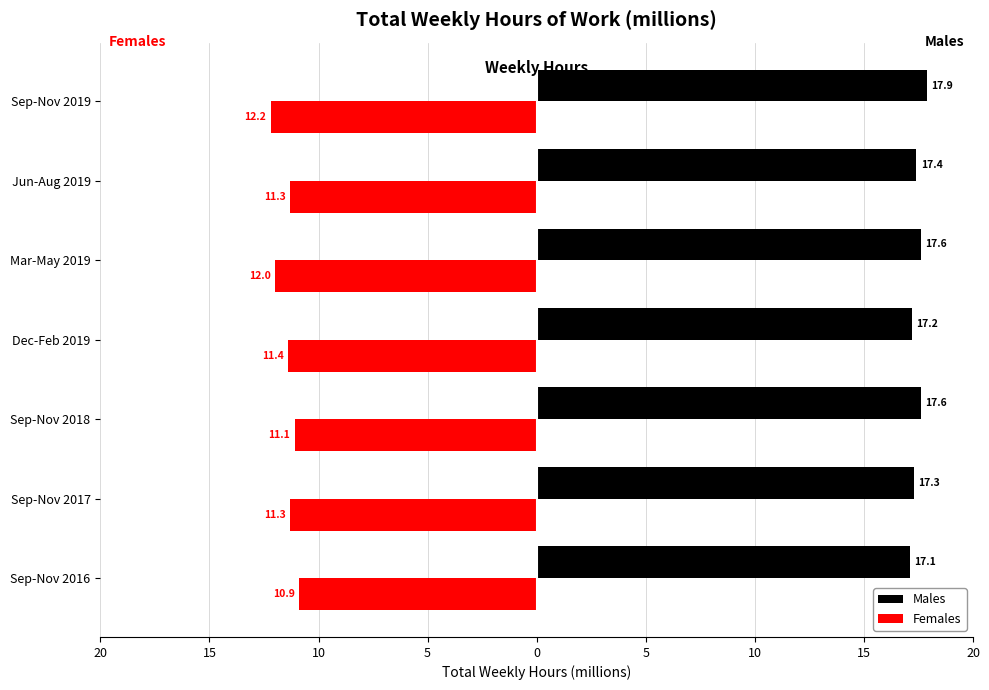

What are all the series names shown in the legend?

Males, Females